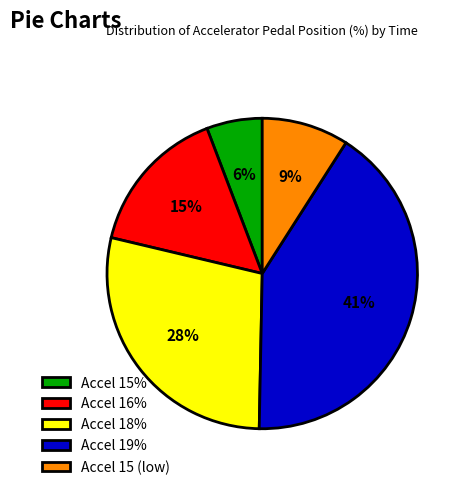

Rank the categories by value from highest to lowest.

Accel 19%, Accel 18%, Accel 16%, Accel 15 (low), Accel 15%